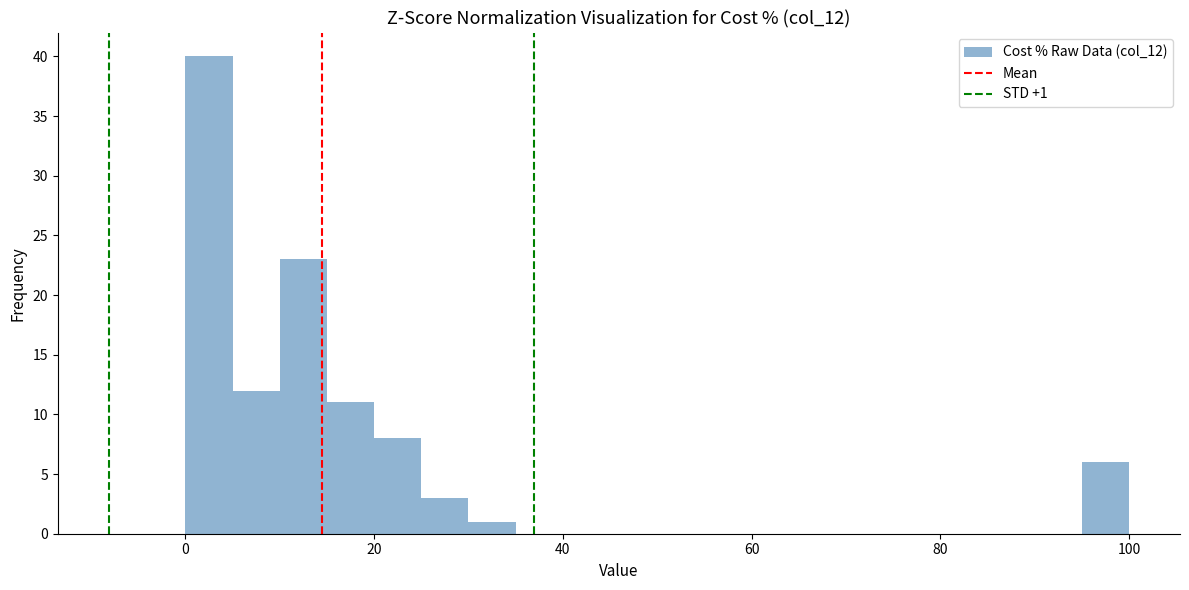

Around what value on the x-axis is the tallest bar? Give the approximate position of its centre, as read against the axis.

2